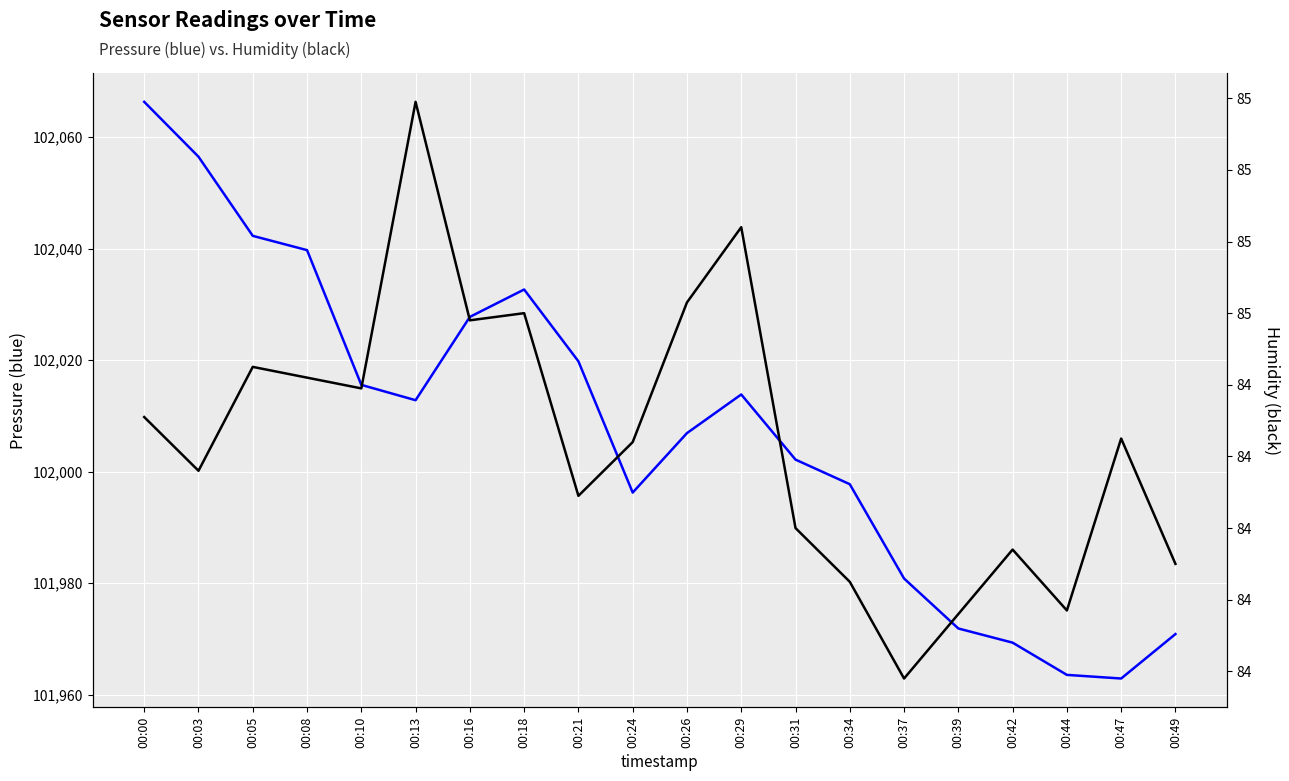

Between 00:49 and 00:10, which is larger?

00:10